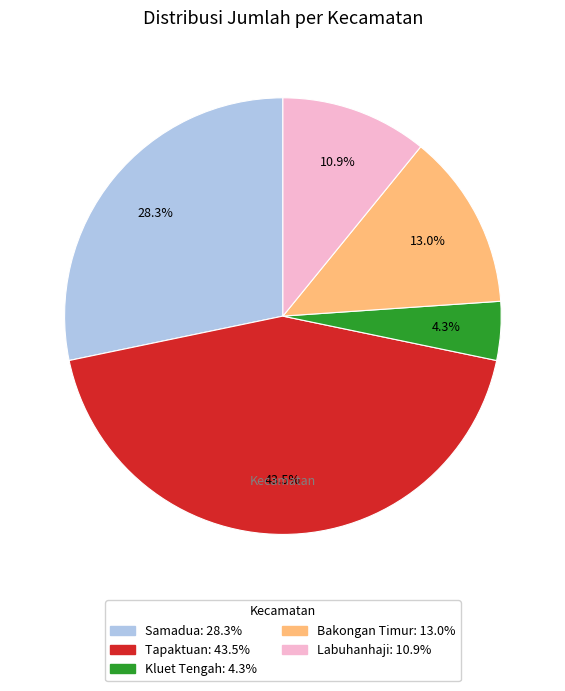

What percentage is NOT represented by Samadua?

71.7%